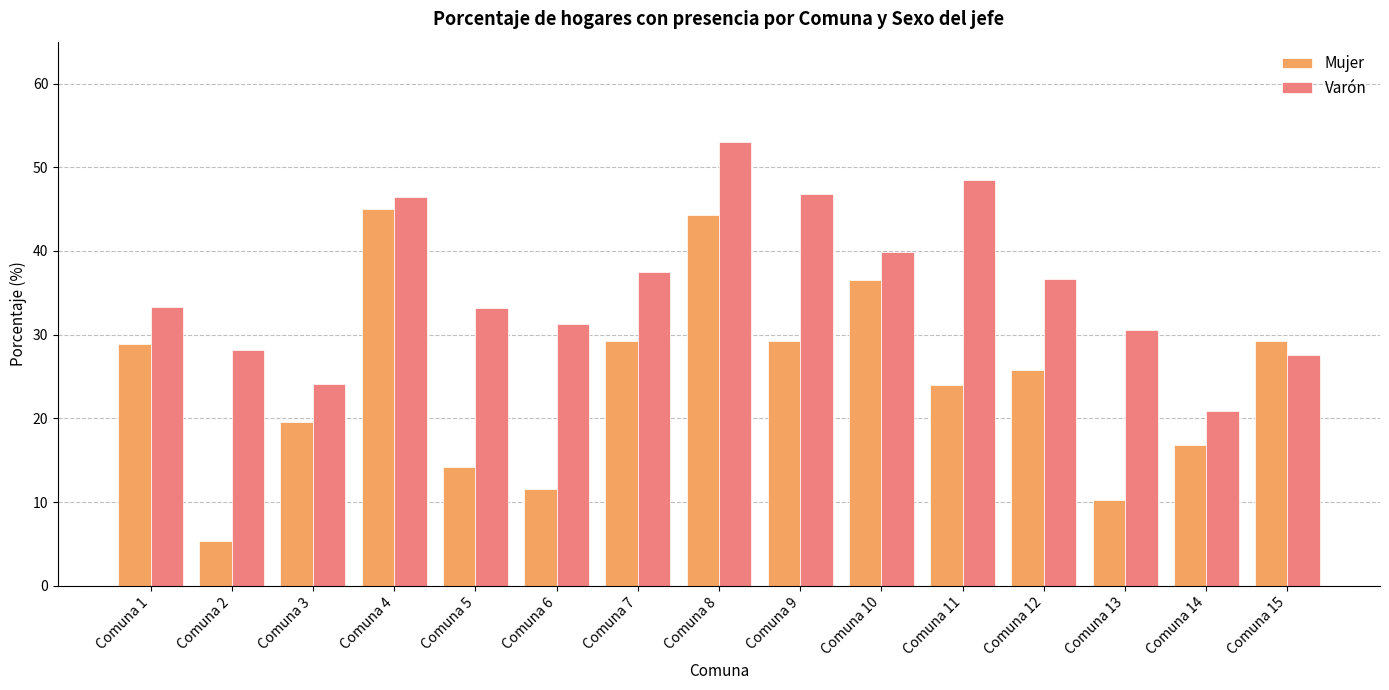

What is the sum of the Varón values at Comuna 14 and Comuna 1?

54.2